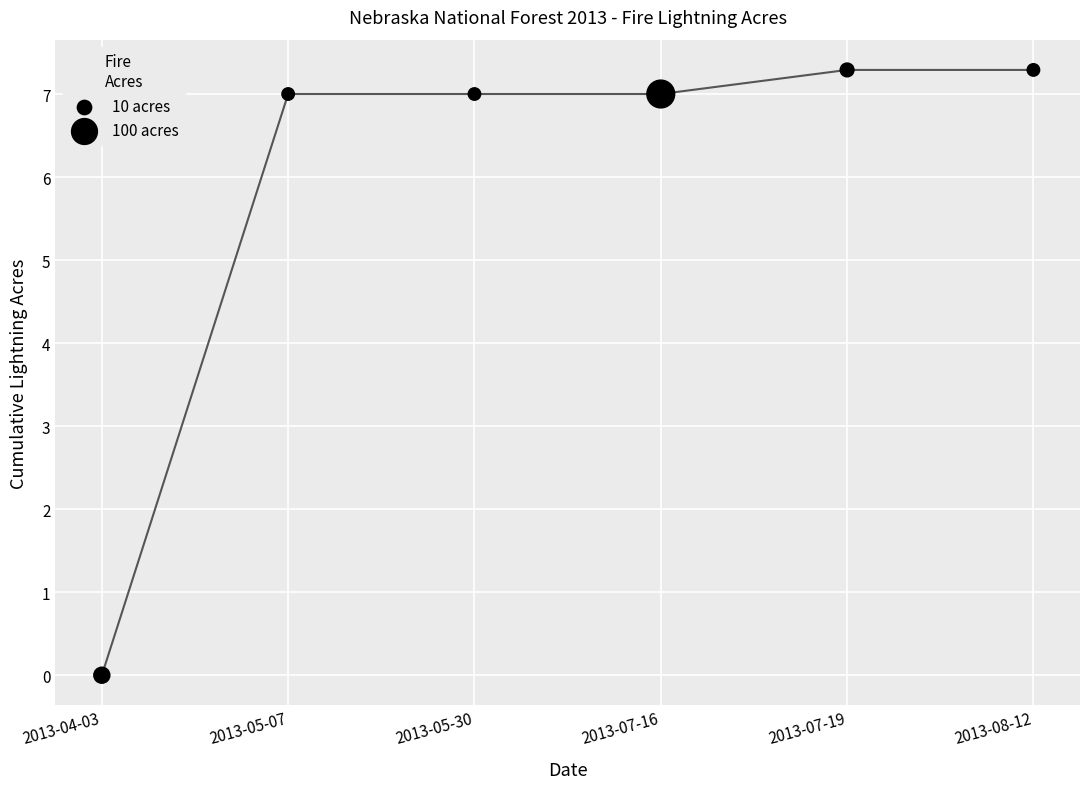

What is the average Y value?

5.9